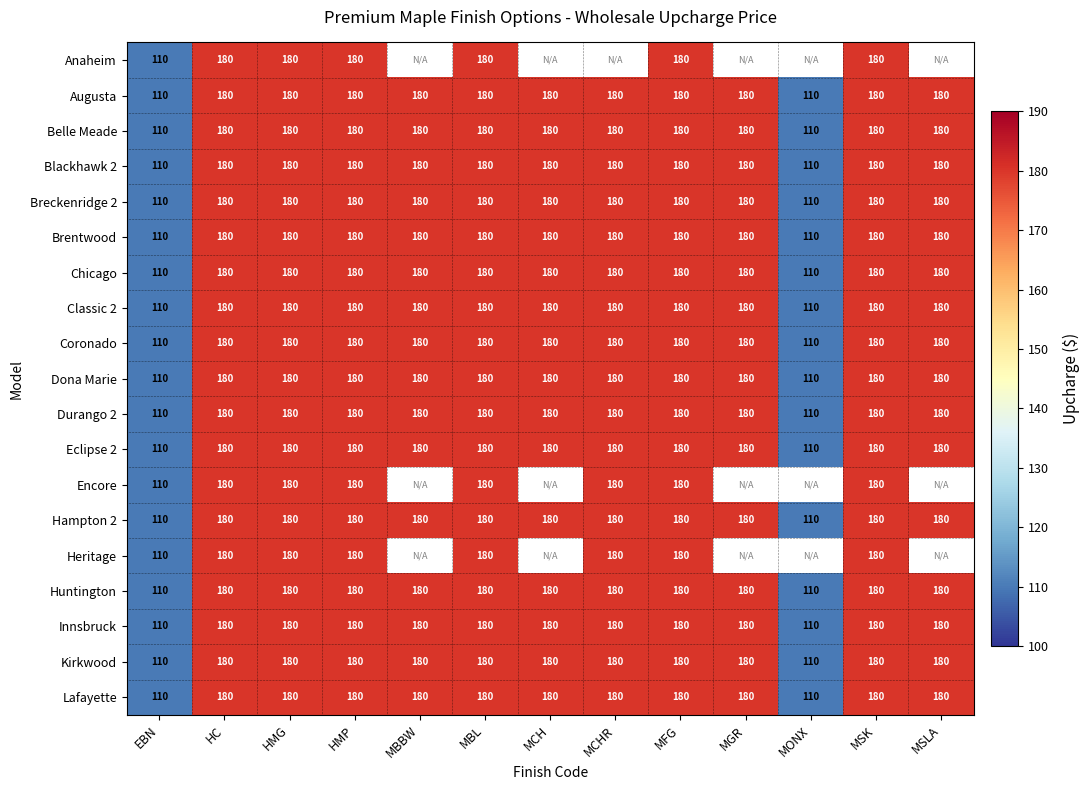

What is the average value of the Eclipse 2 series?

169